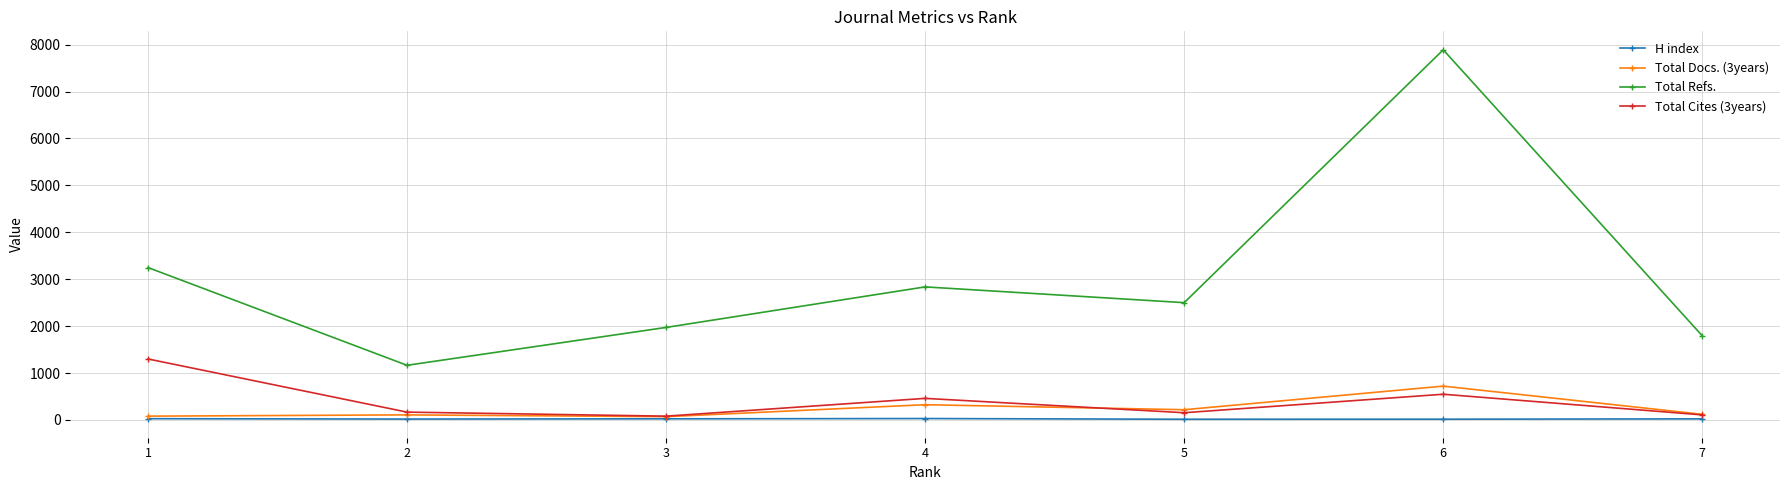

Which series has the largest total across all categories?

Total Refs.